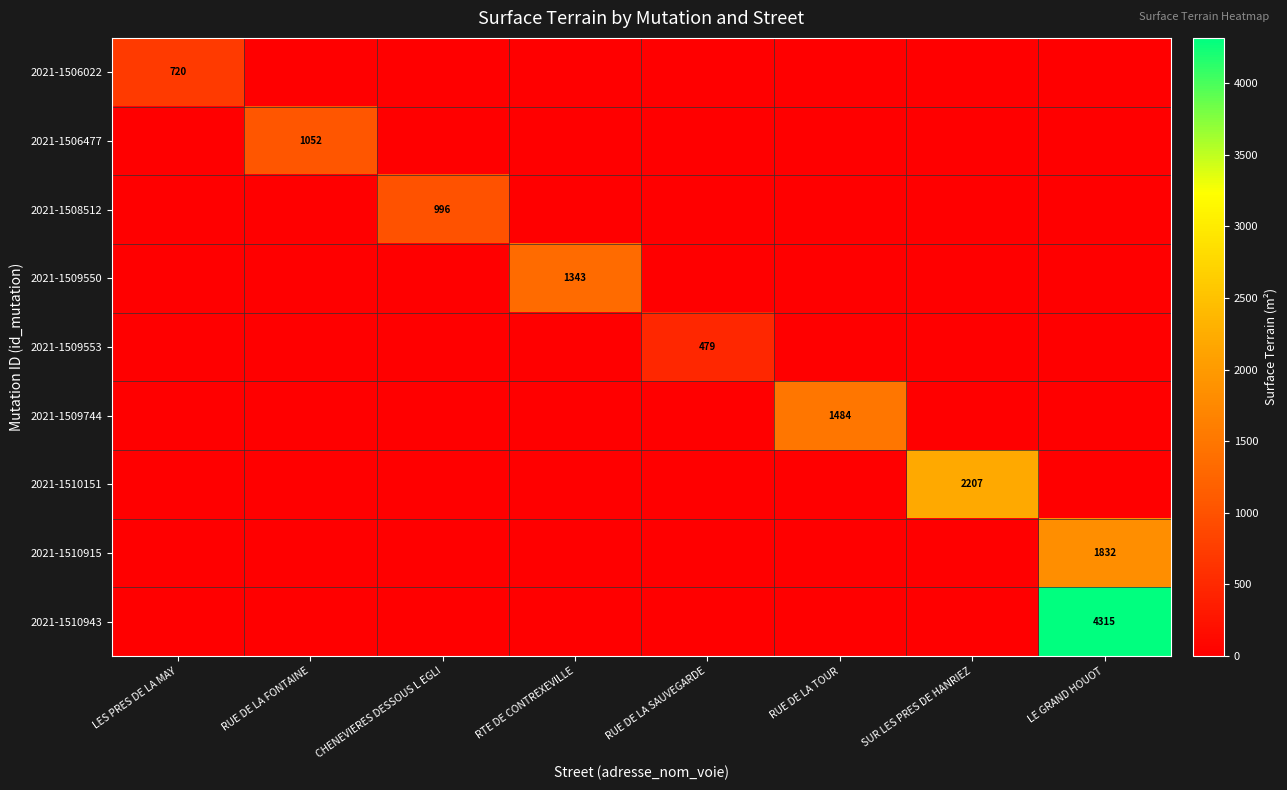

Which category has the lowest value in the 2021-1506477 series?

LES PRES DE LA MAY